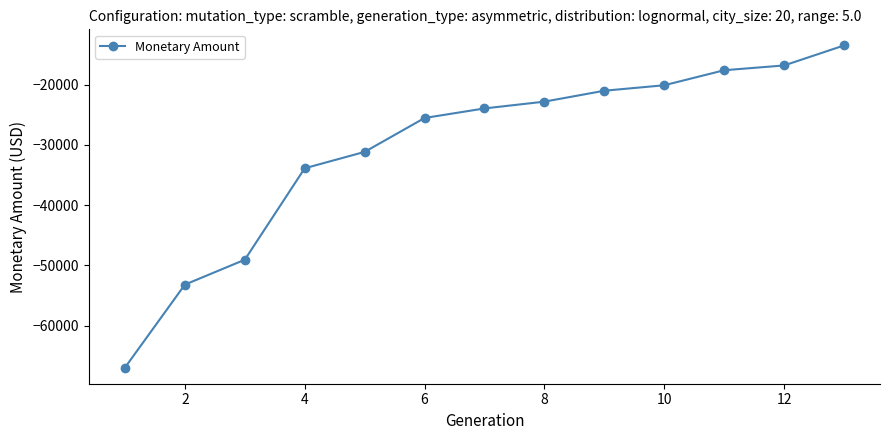

Reading left to right, transcribe all the data shown in this chart.

-66977.4	-53203.0	-49067.0	-33886.5	-31168.6	-25541.8	-23955.0	-22829.3	-21015.3	-20108.8	-17614.5	-16822.5	-13500.0